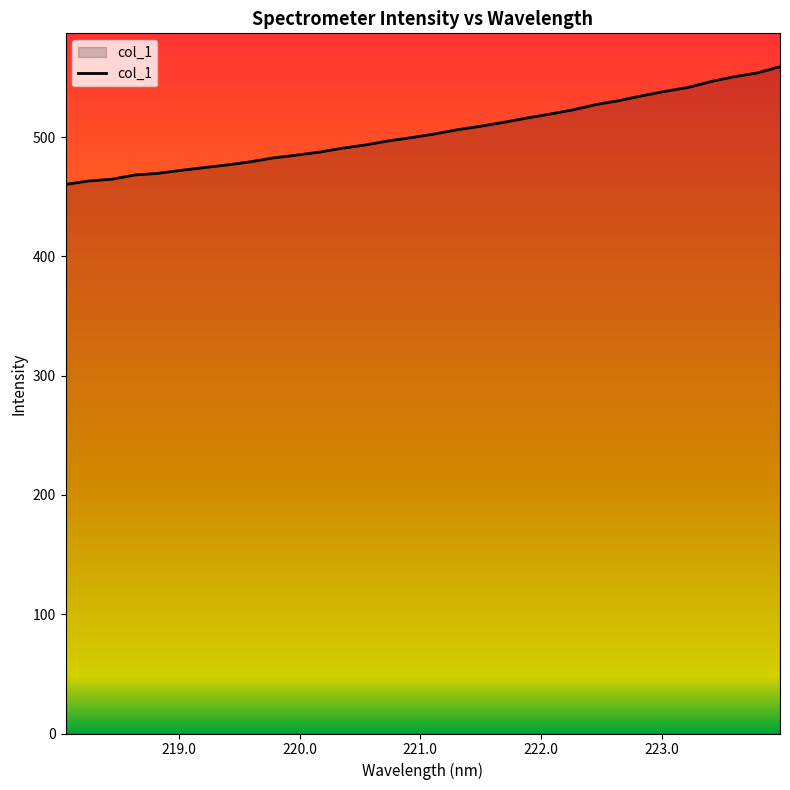

What is the maximum value shown in the chart?

559.2